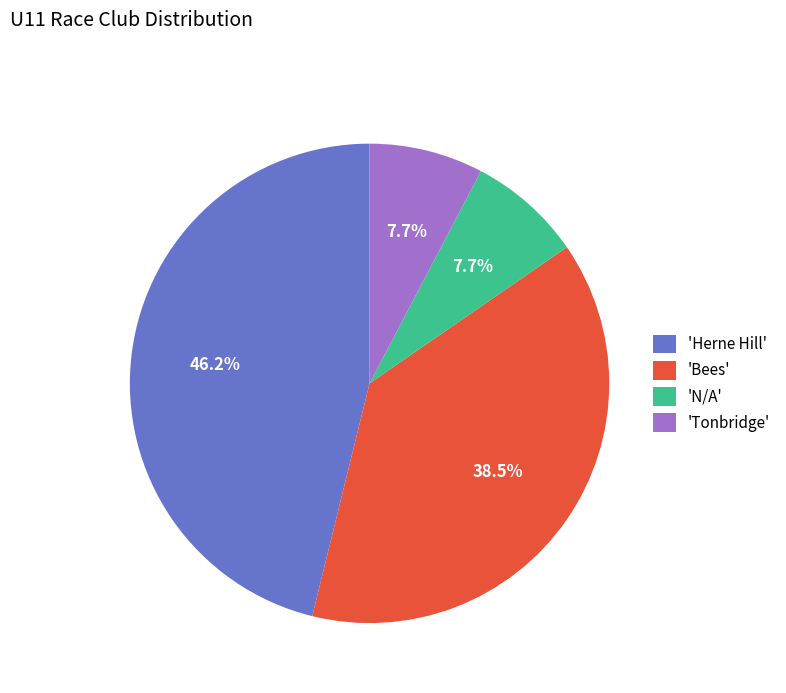

To the nearest percent, what is the average slice percentage?

25%